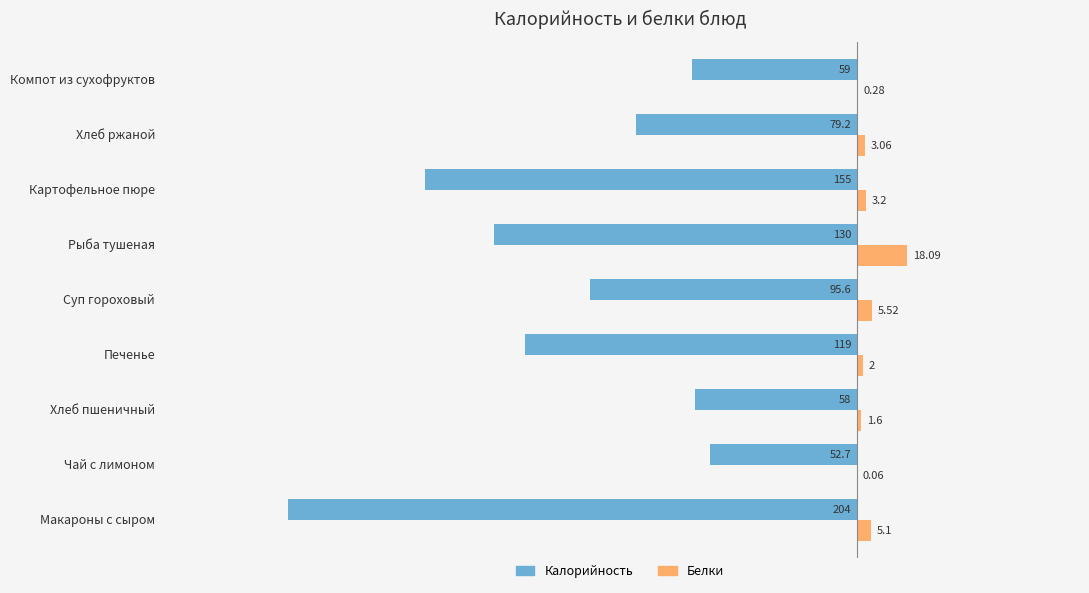

At which label is Белки closest to 9?

Суп гороховый